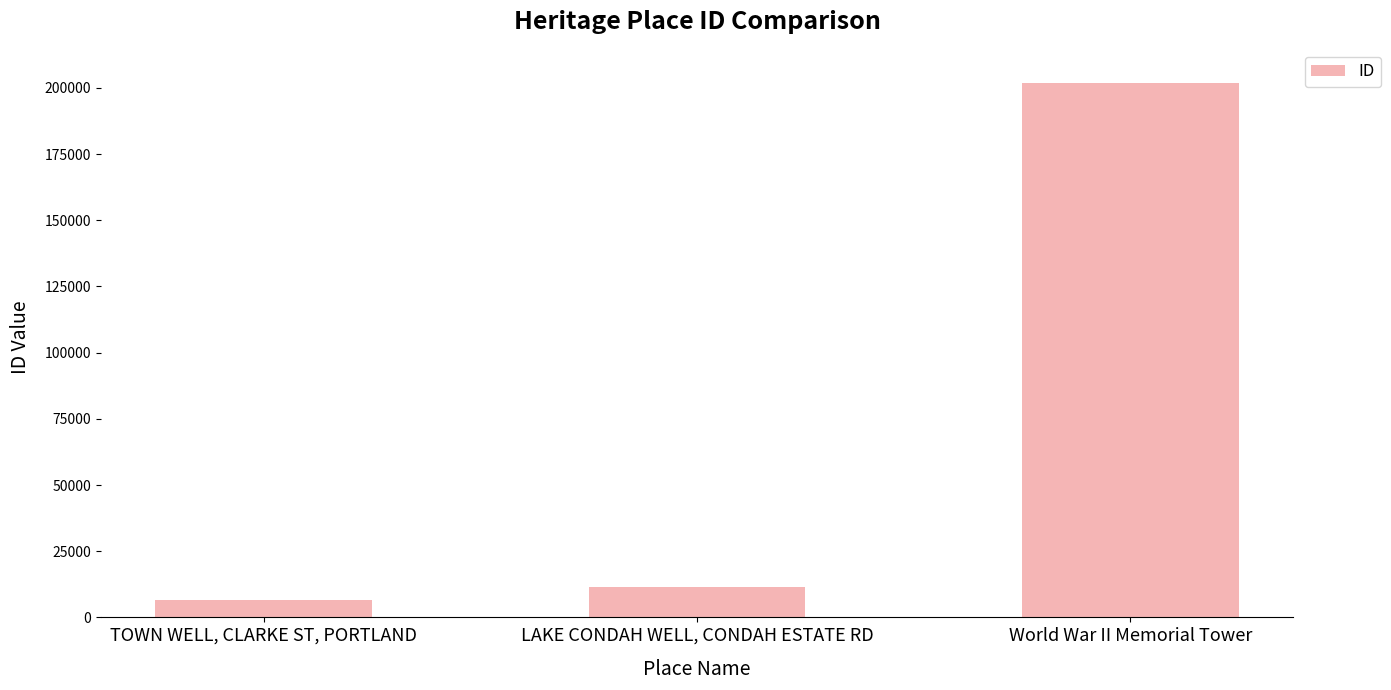

Reading left to right, extract all data points from this chart.

TOWN WELL, CLARKE ST, PORTLAND=6637	LAKE CONDAH WELL, CONDAH ESTATE RD=11514	World War II Memorial Tower=201660